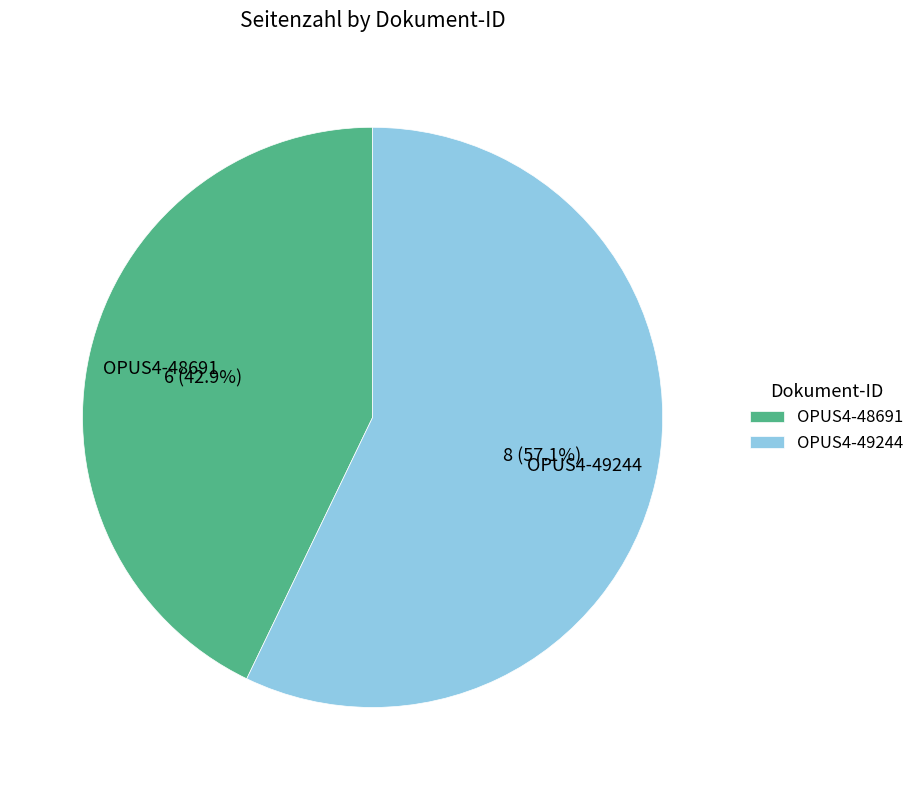

What percentage is the OPUS4-49244 slice, to the nearest percent?

57%